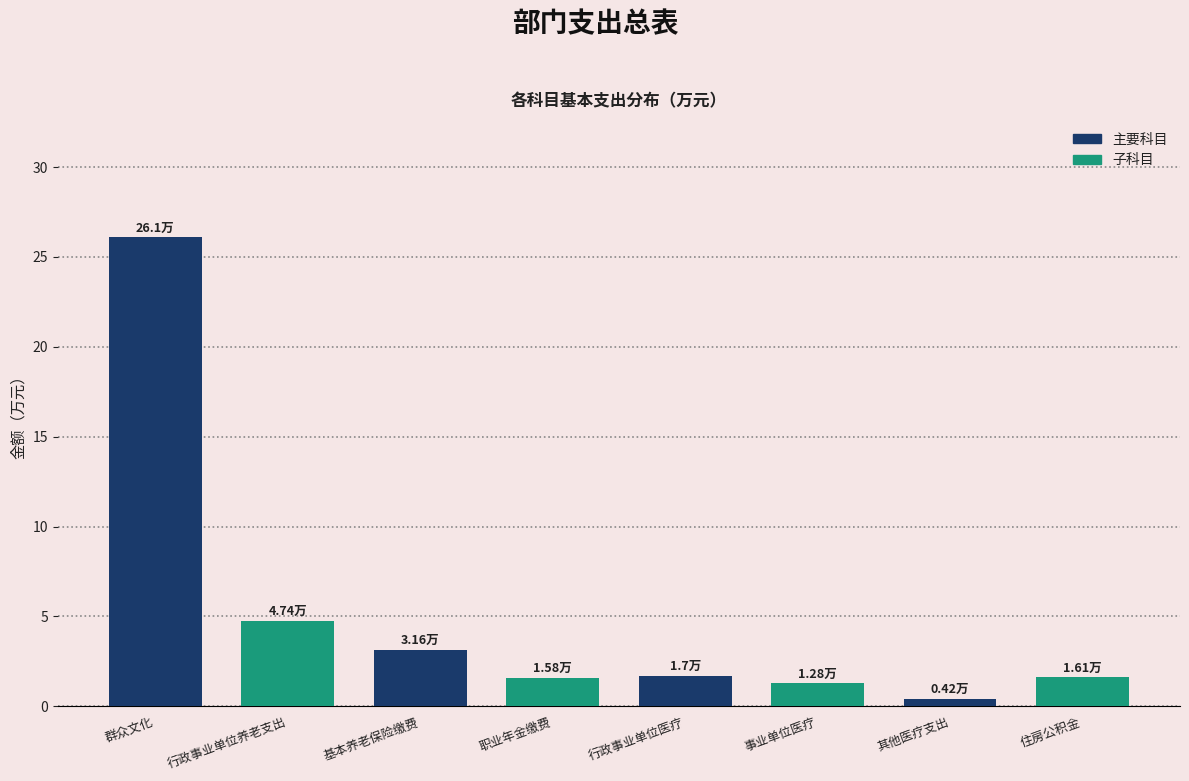

At which category does the chart reach its minimum across all series?

其他医疗支出